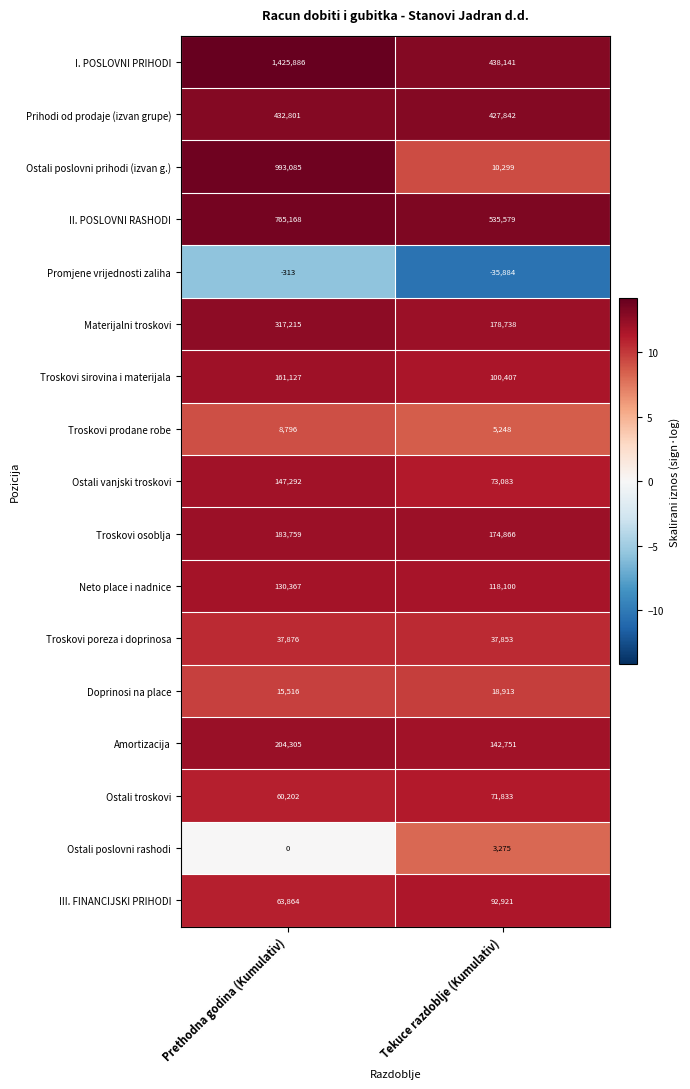

Which series has the largest total across all categories?

I. POSLOVNI PRIHODI